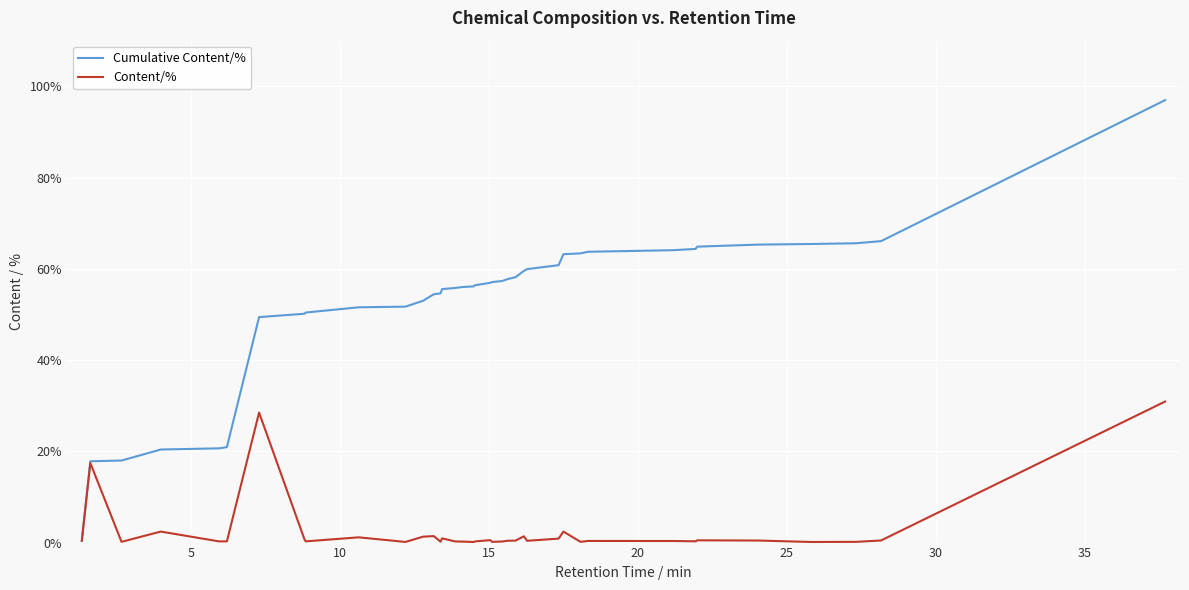

What is the average value of the Content/% series?

2.6